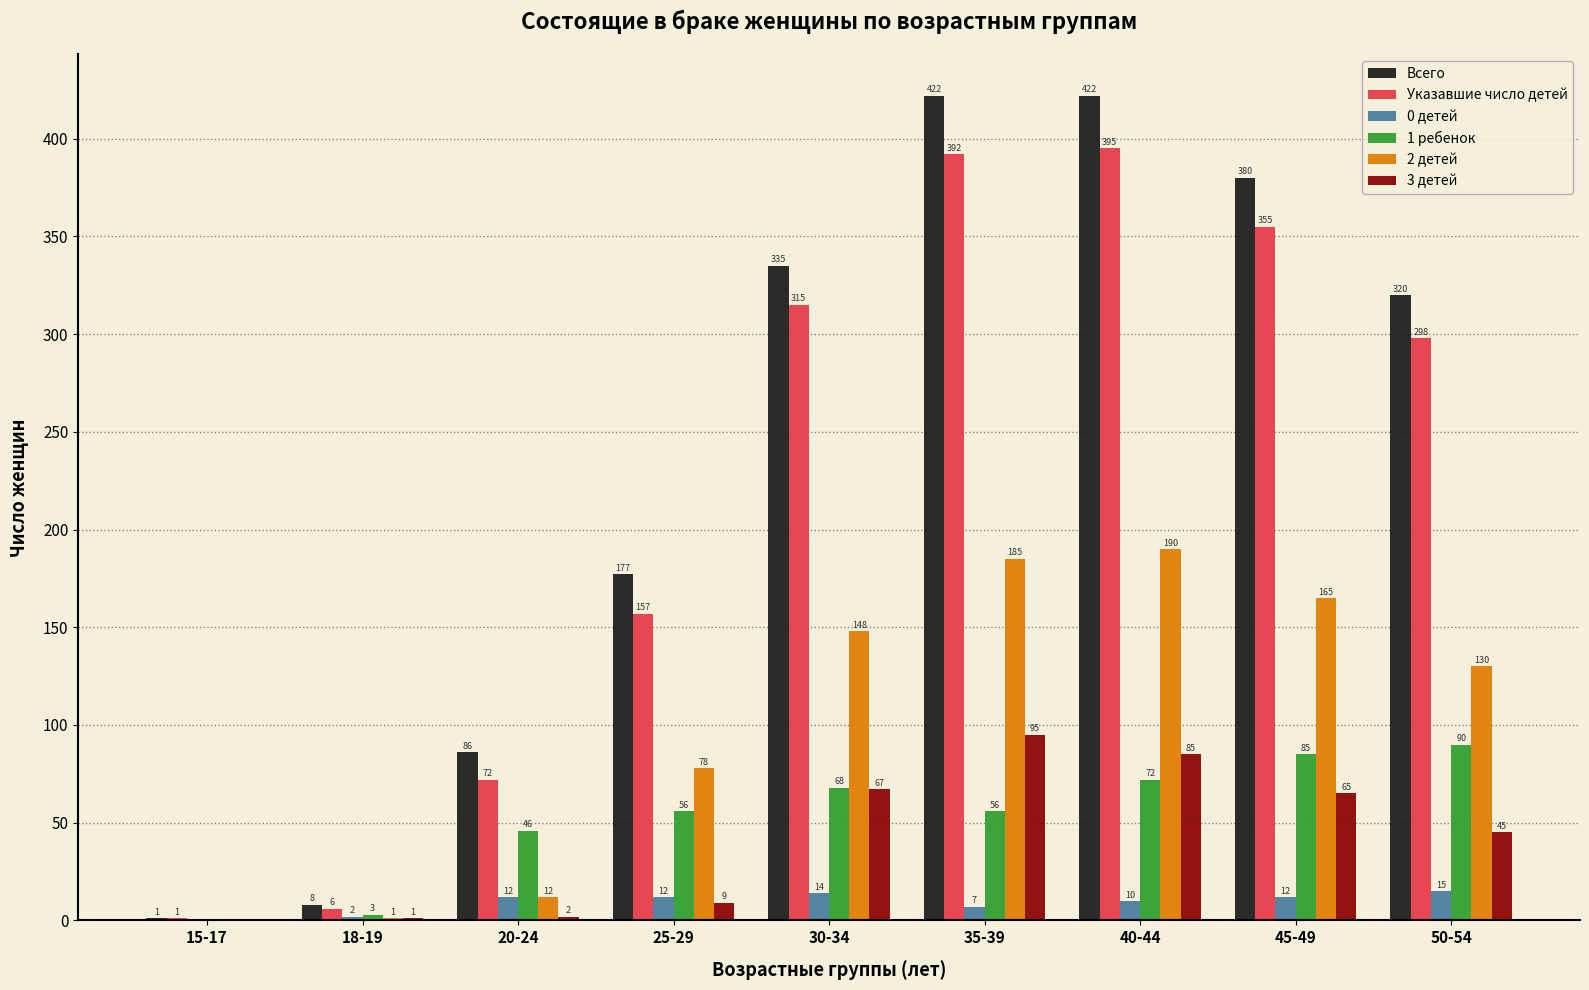

What value does the Всего series have at 35-39, to the nearest 50?

400